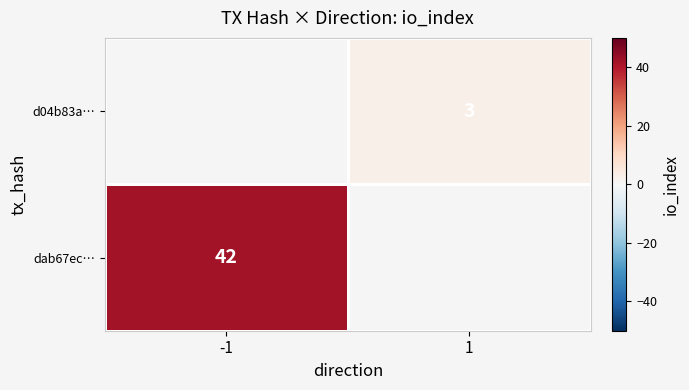

The value of d04b83a… at 1 is 1.8. True or false?

False